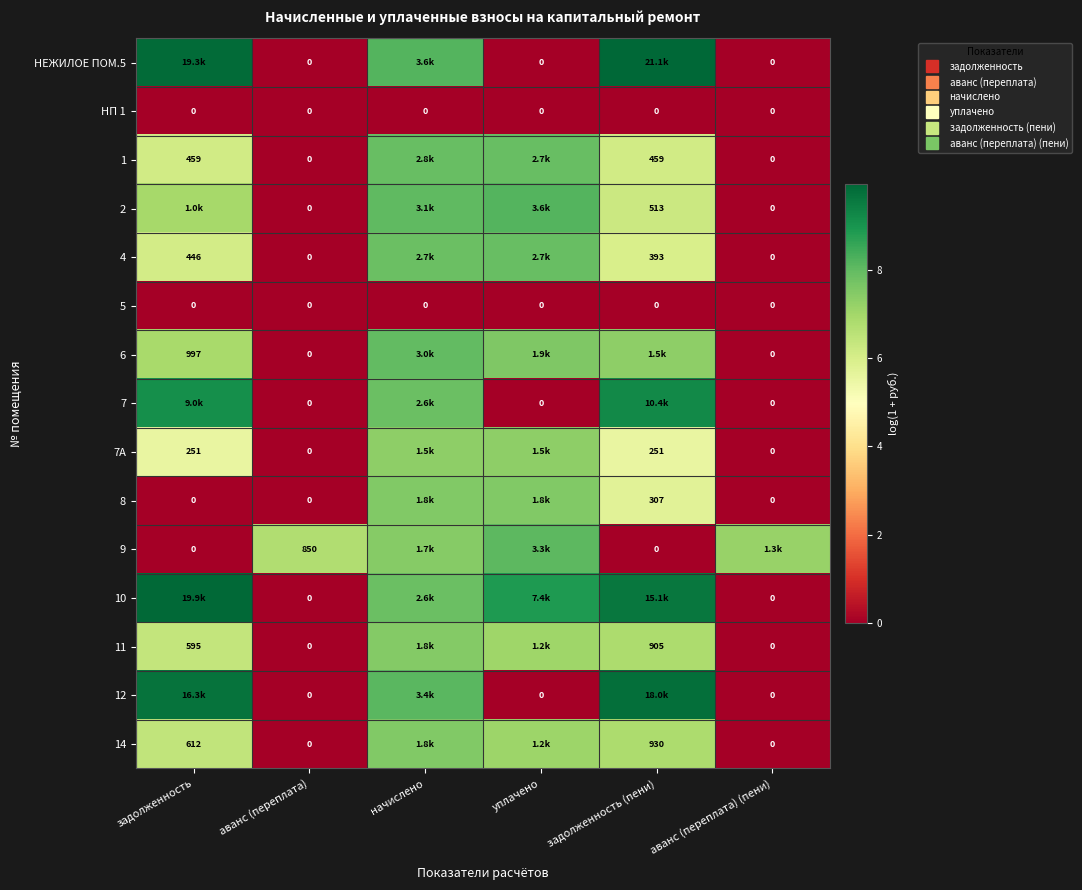

What is the greatest value displayed?

10.0